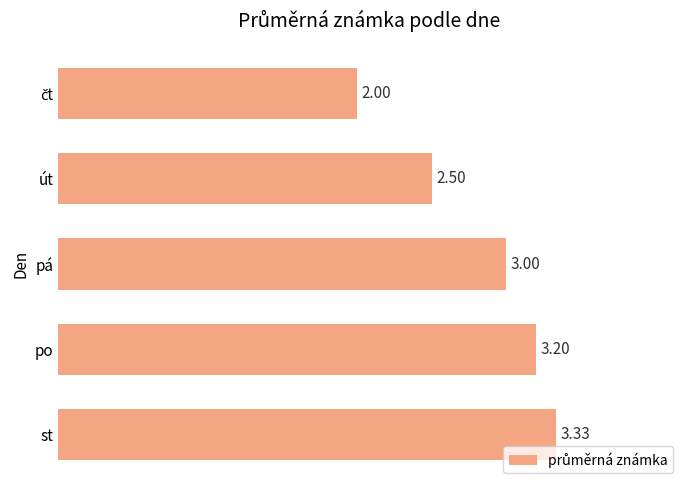

What is the change in value from po to út?

-0.7